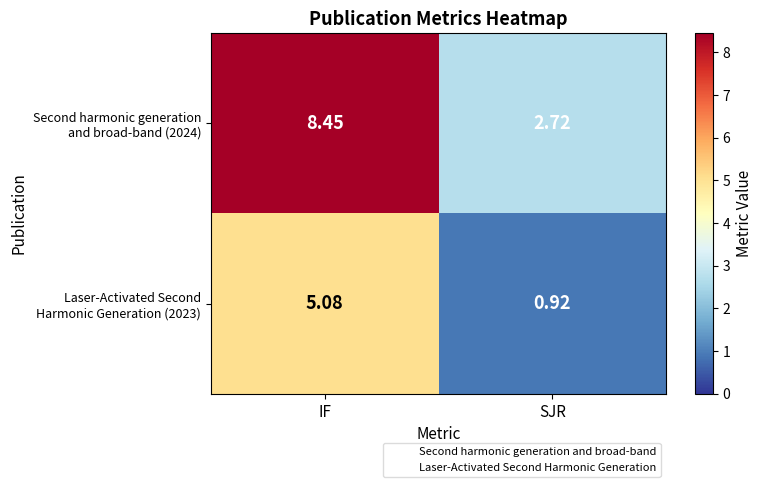

Which category has the highest value across all series?

IF